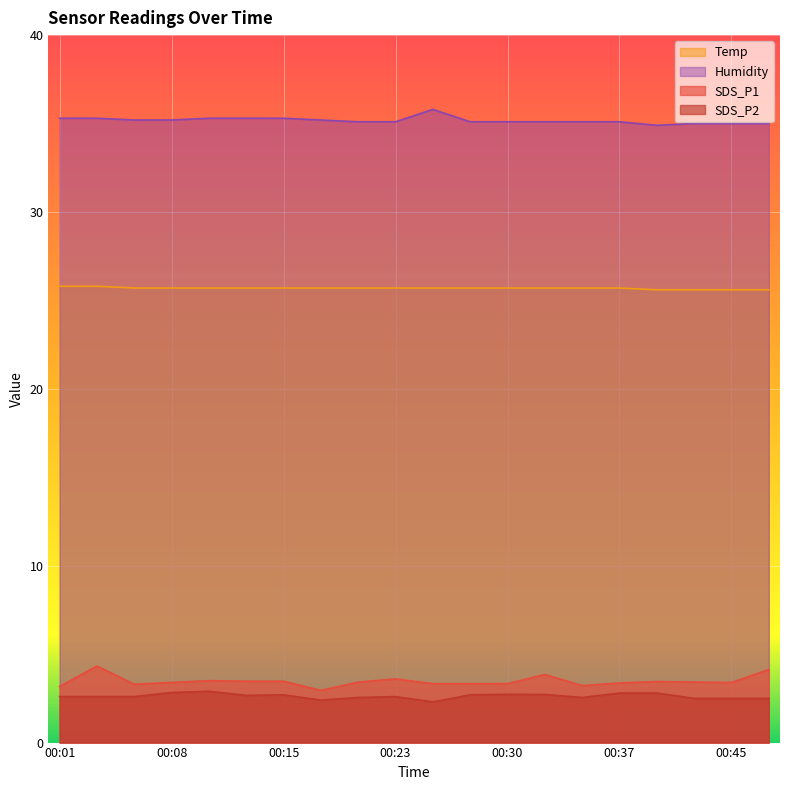

Where is SDS_P2 nearest to the value 2?

00:25